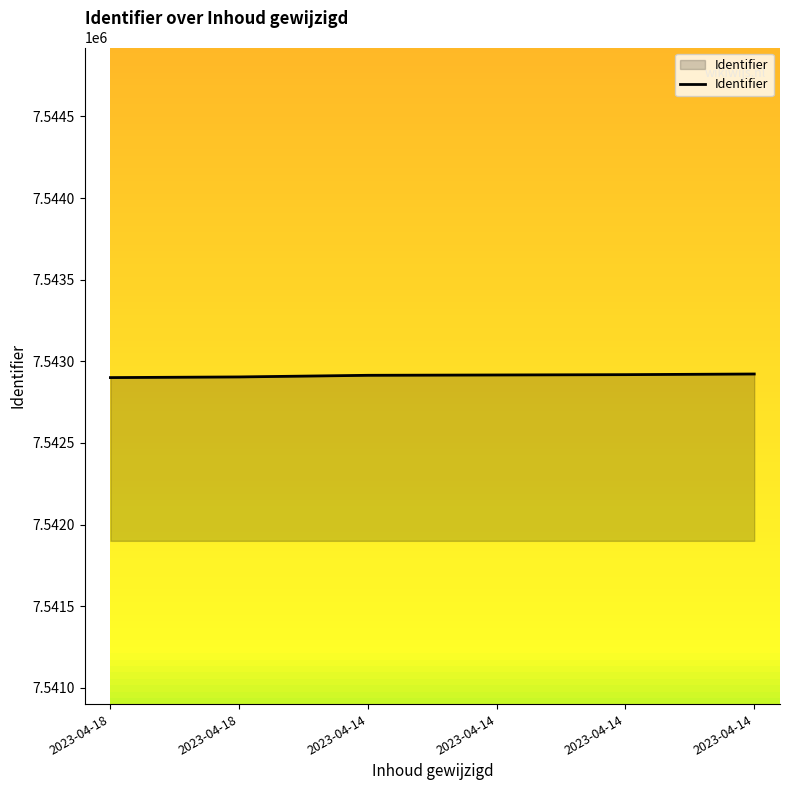

What is the value of the 5th point from the left?

7542914